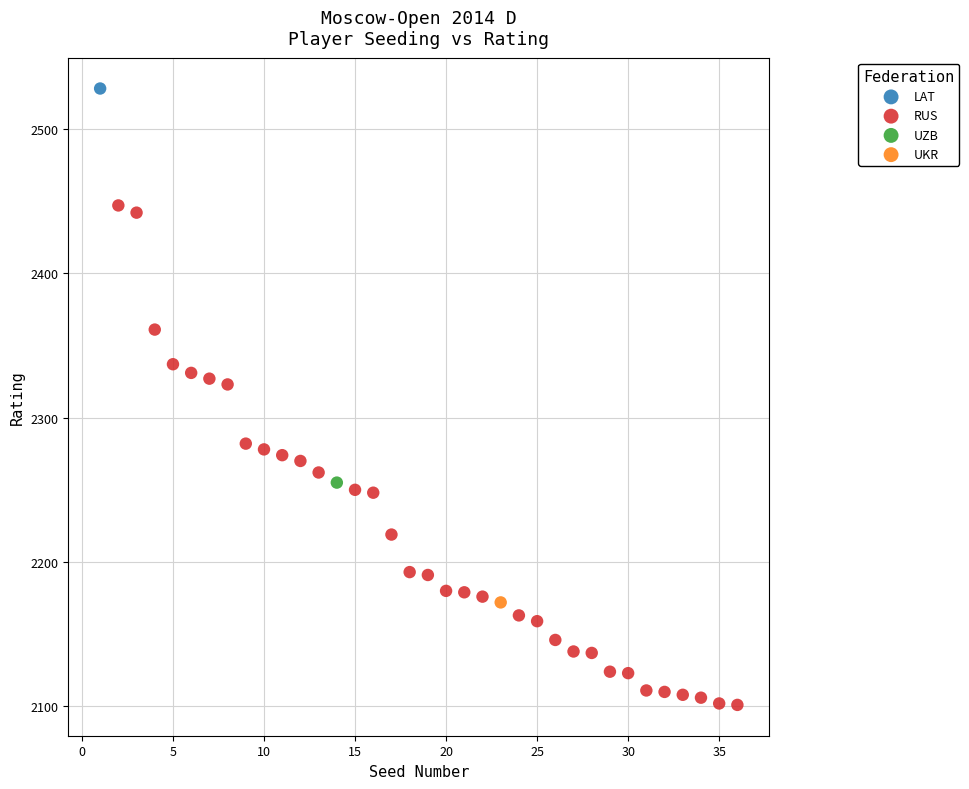

What are all the series names shown in the legend?

LAT, RUS, UZB, UKR